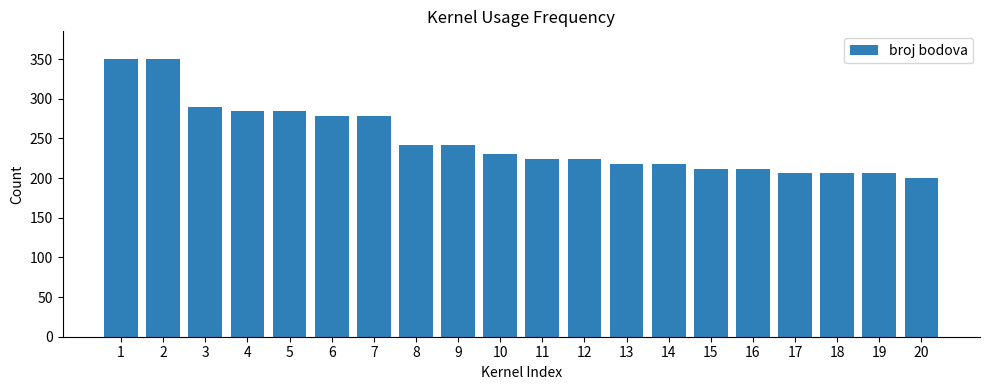

Reading left to right, what are all the values shown in this chart?

350	350	290	284	284	278	278	242	242	230	224	224	218	218	212	212	206	206	206	200